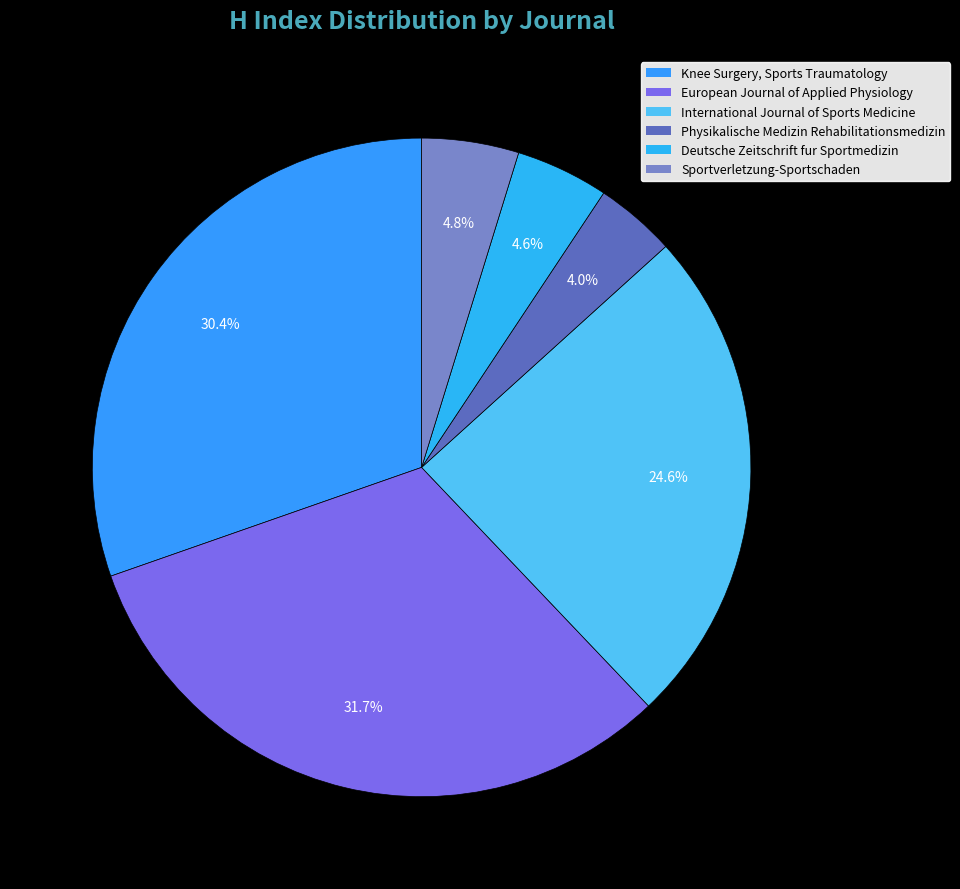

Which has a higher value, International Journal of Sports Medicine or European Journal of Applied Physiology?

European Journal of Applied Physiology